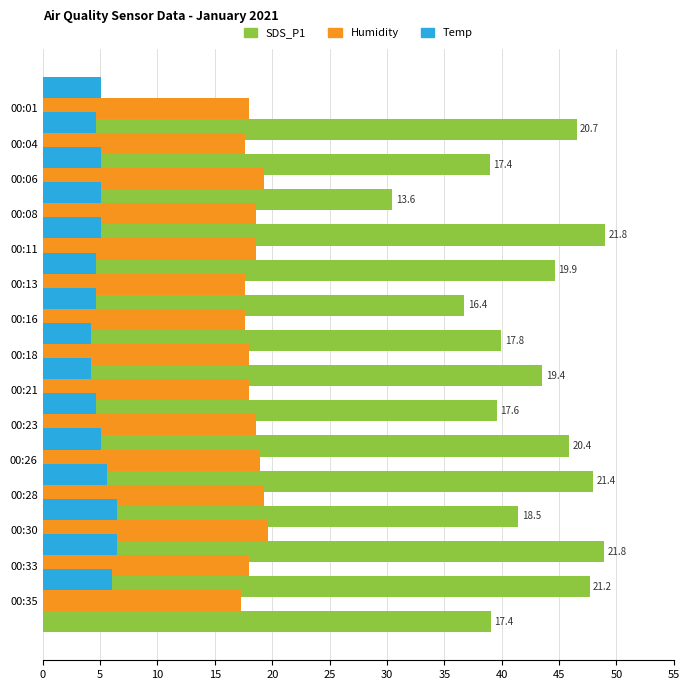

How many data points does each series have?

15